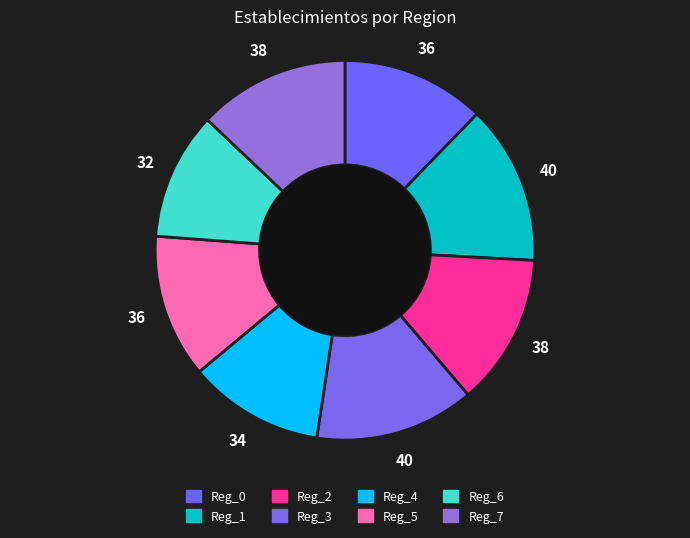

Count the number of slices in the pie.

8